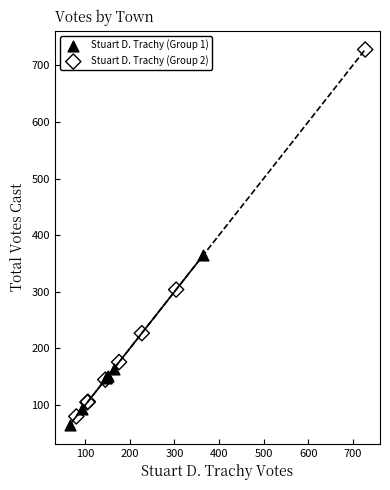

Which series contains the lowest Y value?

Stuart D. Trachy (Group 1)